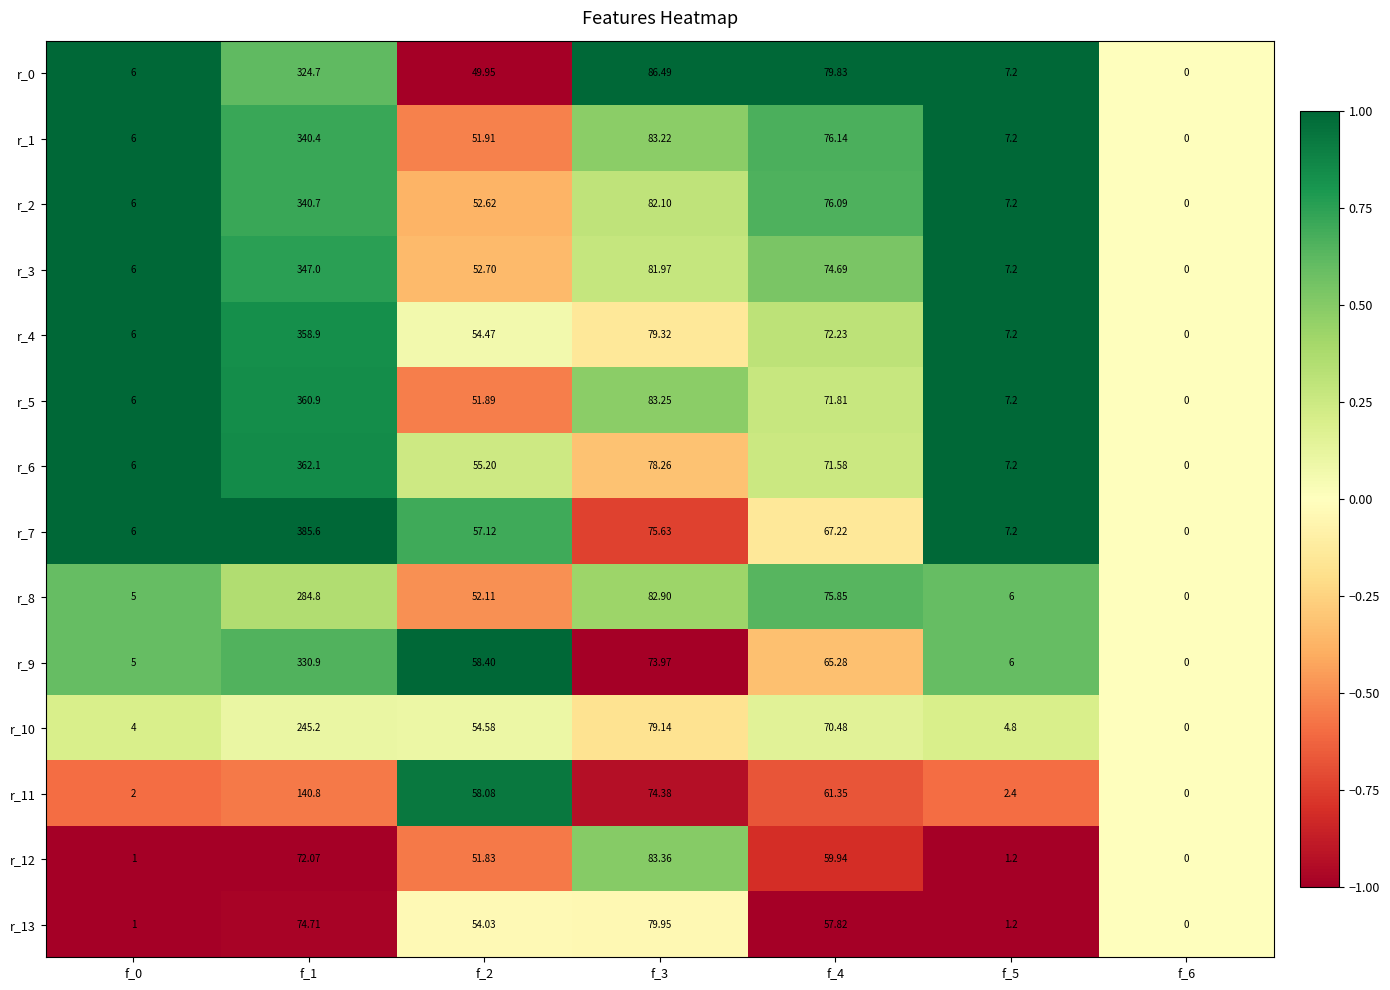

Reading left to right, transcribe all the data shown in this chart.

r_0: f_0=6.0	f_1=324.7	f_2=50.0	f_3=86.5	f_4=79.8	f_5=7.2	f_6=0.0
r_1: f_0=6.0	f_1=340.4	f_2=51.9	f_3=83.2	f_4=76.1	f_5=7.2	f_6=0.0
r_2: f_0=6.0	f_1=340.7	f_2=52.6	f_3=82.1	f_4=76.1	f_5=7.2	f_6=0.0
r_3: f_0=6.0	f_1=347.0	f_2=52.7	f_3=82.0	f_4=74.7	f_5=7.2	f_6=0.0
r_4: f_0=6.0	f_1=358.9	f_2=54.5	f_3=79.3	f_4=72.2	f_5=7.2	f_6=0.0
r_5: f_0=6.0	f_1=360.9	f_2=51.9	f_3=83.2	f_4=71.8	f_5=7.2	f_6=0.0
r_6: f_0=6.0	f_1=362.1	f_2=55.2	f_3=78.3	f_4=71.6	f_5=7.2	f_6=0.0
r_7: f_0=6.0	f_1=385.6	f_2=57.1	f_3=75.6	f_4=67.2	f_5=7.2	f_6=0.0
r_8: f_0=5.0	f_1=284.8	f_2=52.1	f_3=82.9	f_4=75.8	f_5=6.0	f_6=0.0
r_9: f_0=5.0	f_1=330.9	f_2=58.4	f_3=74.0	f_4=65.3	f_5=6.0	f_6=0.0
r_10: f_0=4.0	f_1=245.2	f_2=54.6	f_3=79.1	f_4=70.5	f_5=4.8	f_6=0.0
r_11: f_0=2.0	f_1=140.8	f_2=58.1	f_3=74.4	f_4=61.4	f_5=2.4	f_6=0.0
r_12: f_0=1.0	f_1=72.1	f_2=51.8	f_3=83.4	f_4=59.9	f_5=1.2	f_6=0.0
r_13: f_0=1.0	f_1=74.7	f_2=54.0	f_3=80.0	f_4=57.8	f_5=1.2	f_6=0.0